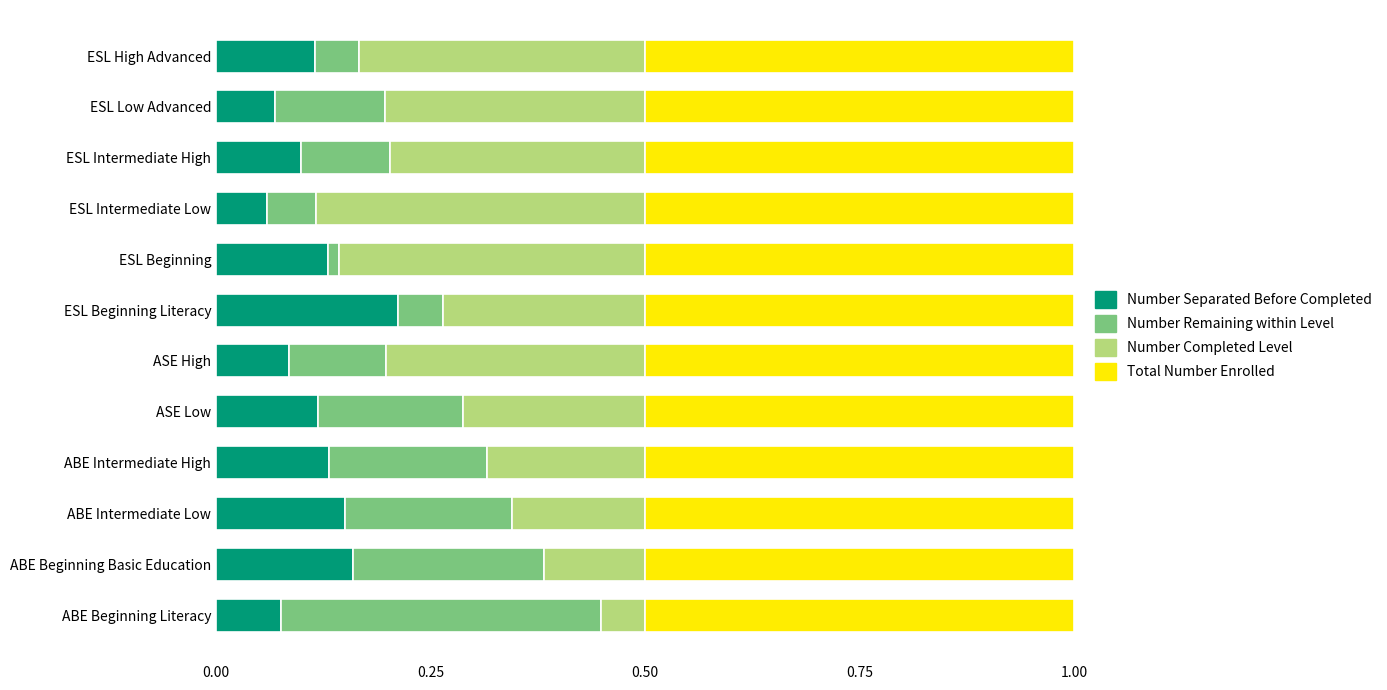

The value of Number Separated Before Completed at ABE Intermediate High is 0.0. True or false?

False